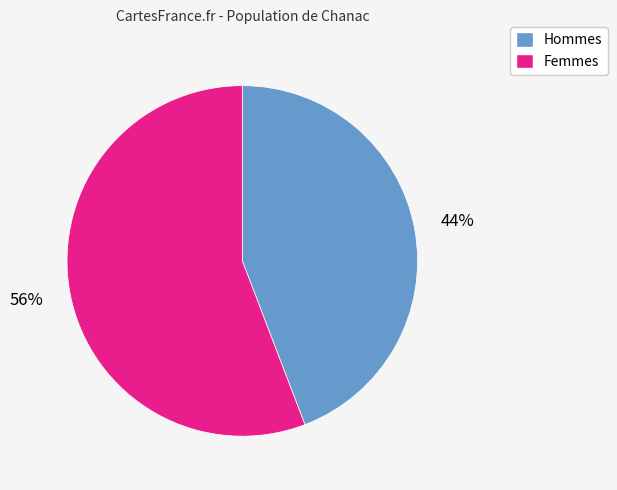

Is there a majority slice in this chart?

Yes